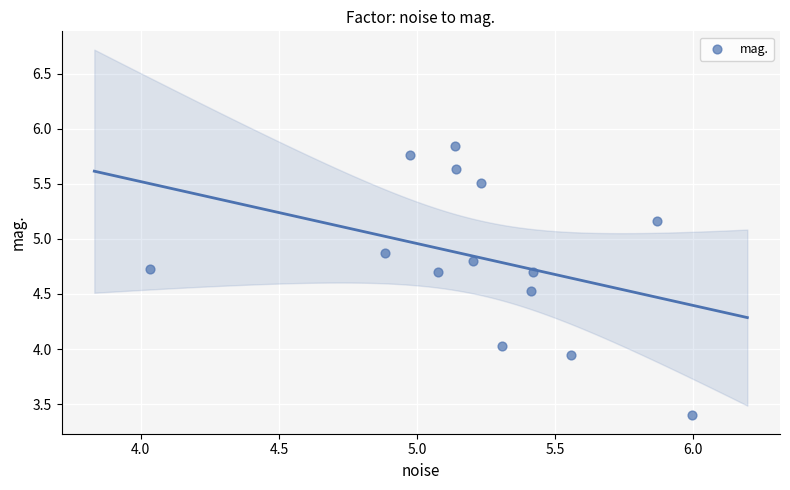

What is the range of Y values (max minus min)?

2.5